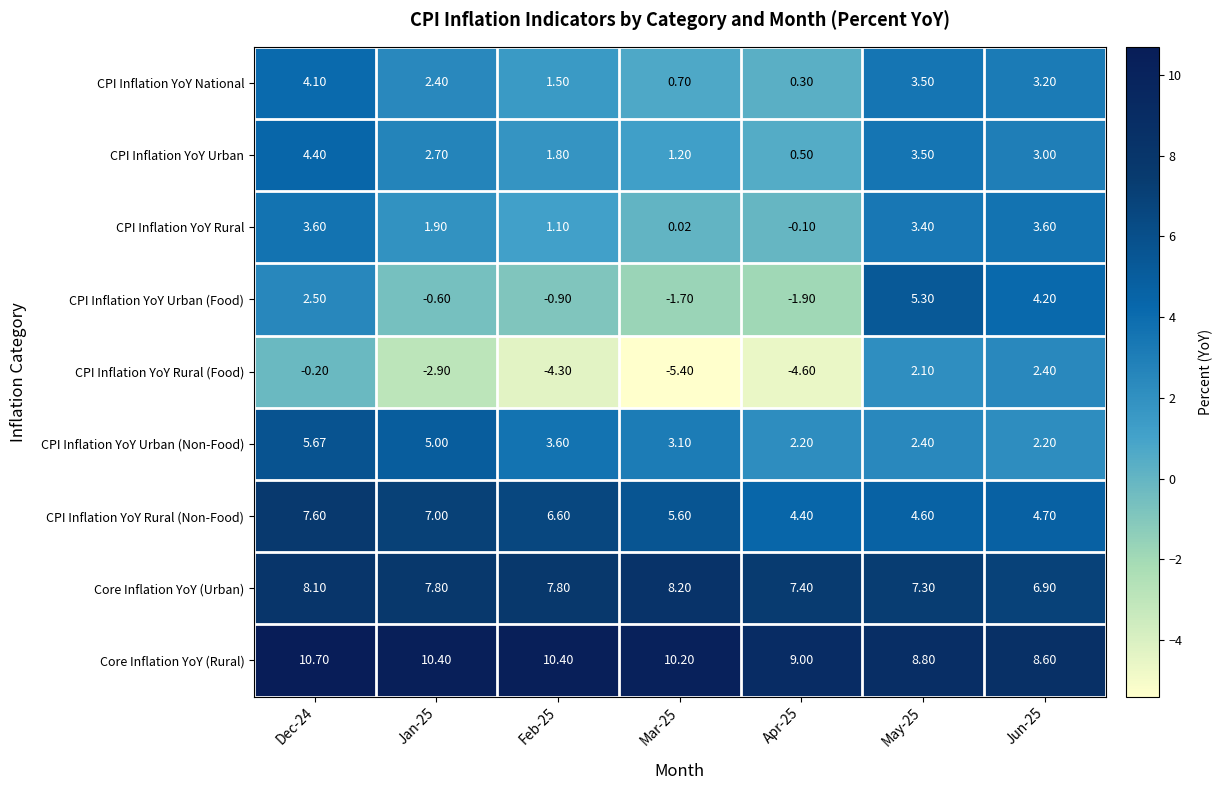

List the series in order of their peak value, lowest first.

CPI Inflation YoY Rural (Food), CPI Inflation YoY Rural, CPI Inflation YoY National, CPI Inflation YoY Urban, CPI Inflation YoY Urban (Food), CPI Inflation YoY Urban (Non-Food), CPI Inflation YoY Rural (Non-Food), Core Inflation YoY (Urban), Core Inflation YoY (Rural)